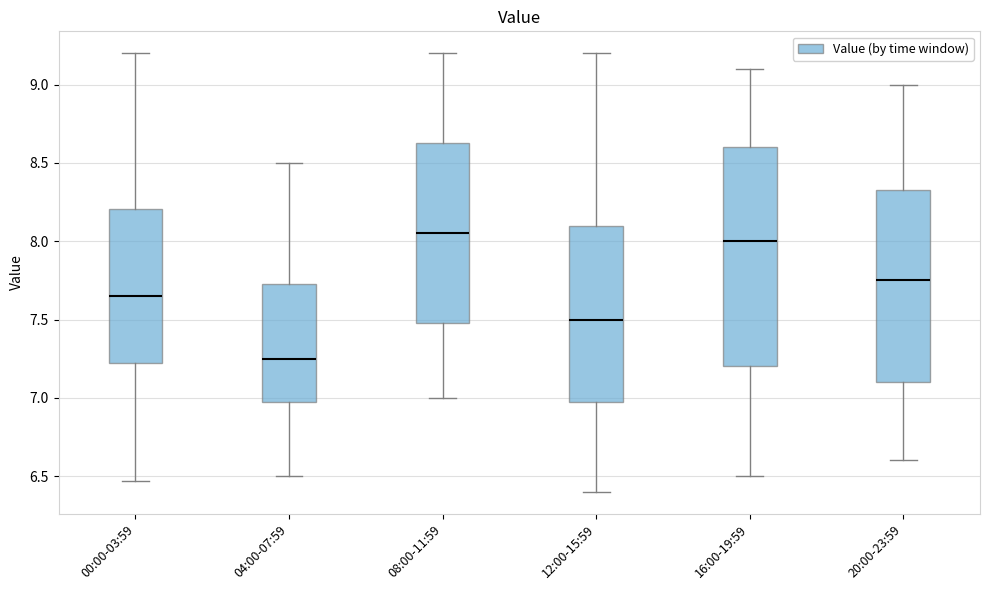

Reading left to right, read every box against the y-axis: the position of its median line, the range the box covers, and the ends of its whiskers. The values are not printed on the chart, so give them approximately, as read against the axis.

00:00-03:59: median 7.65, box 7.25 to 8.20, whiskers 6.45 to 9.20
04:00-07:59: median 7.25, box 7.00 to 7.75, whiskers 6.50 to 8.50
08:00-11:59: median 8.05, box 7.50 to 8.65, whiskers 7.00 to 9.20
12:00-15:59: median 7.50, box 7.00 to 8.10, whiskers 6.40 to 9.20
16:00-19:59: median 8.00, box 7.20 to 8.60, whiskers 6.50 to 9.10
20:00-23:59: median 7.75, box 7.10 to 8.35, whiskers 6.60 to 9.00